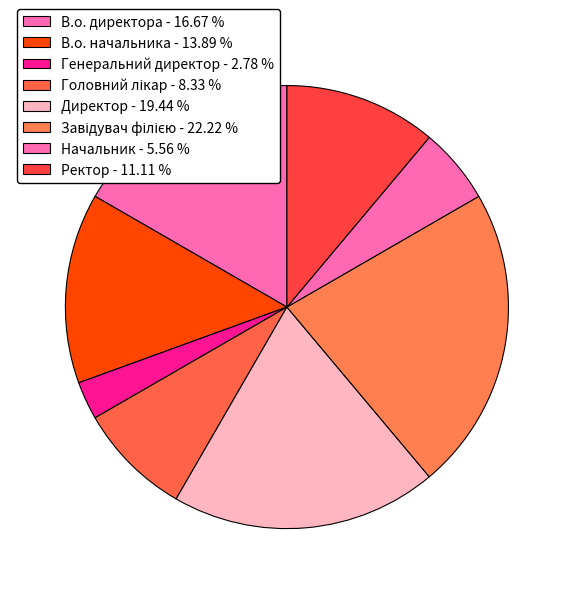

To the nearest percent, what percentage of the pie is Ректор?

11%